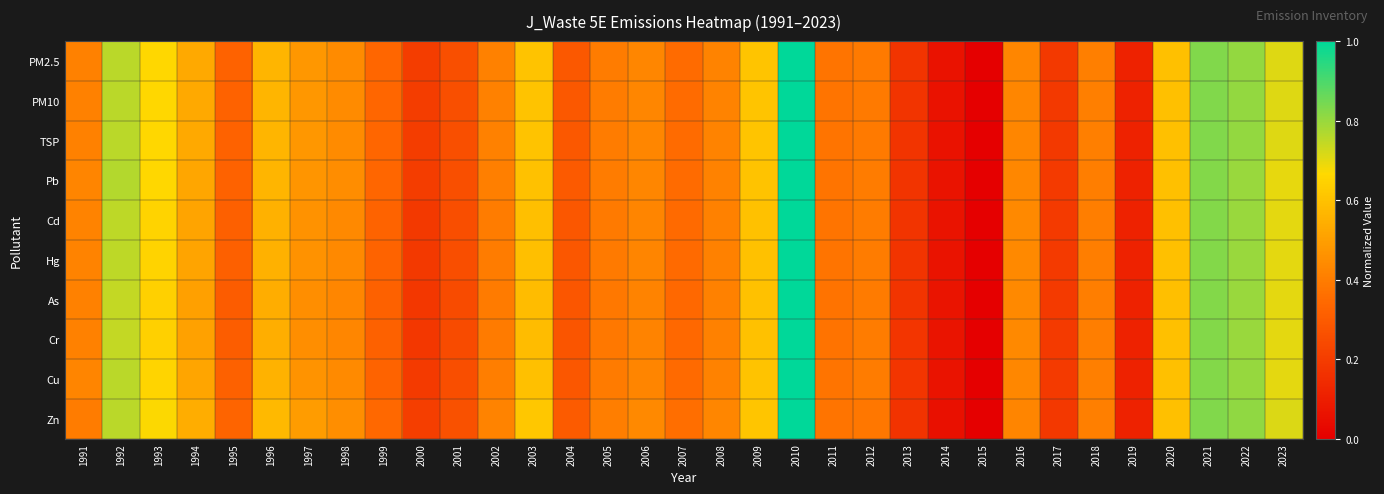

Which series has the largest range (max minus min)?

PM2.5